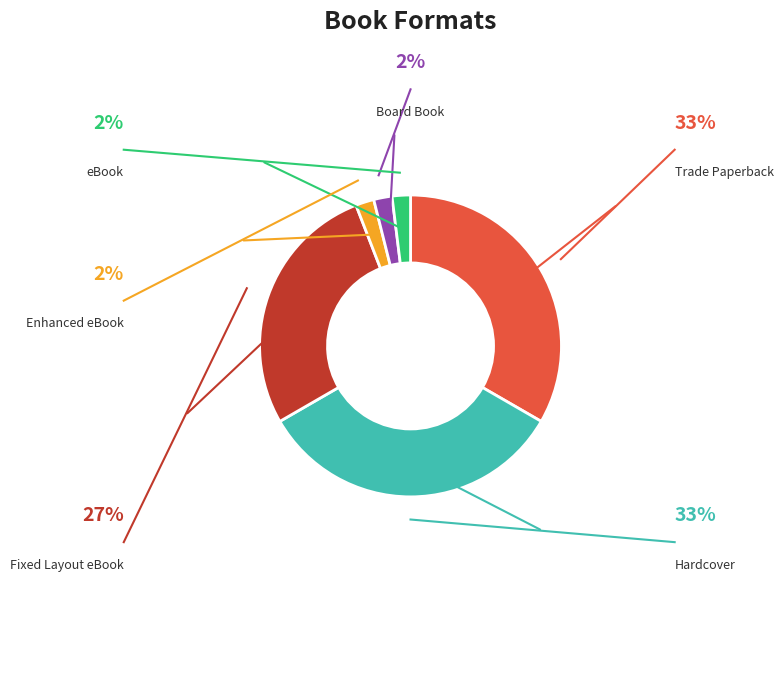

Is there any slice that represents more than half of the pie?

No